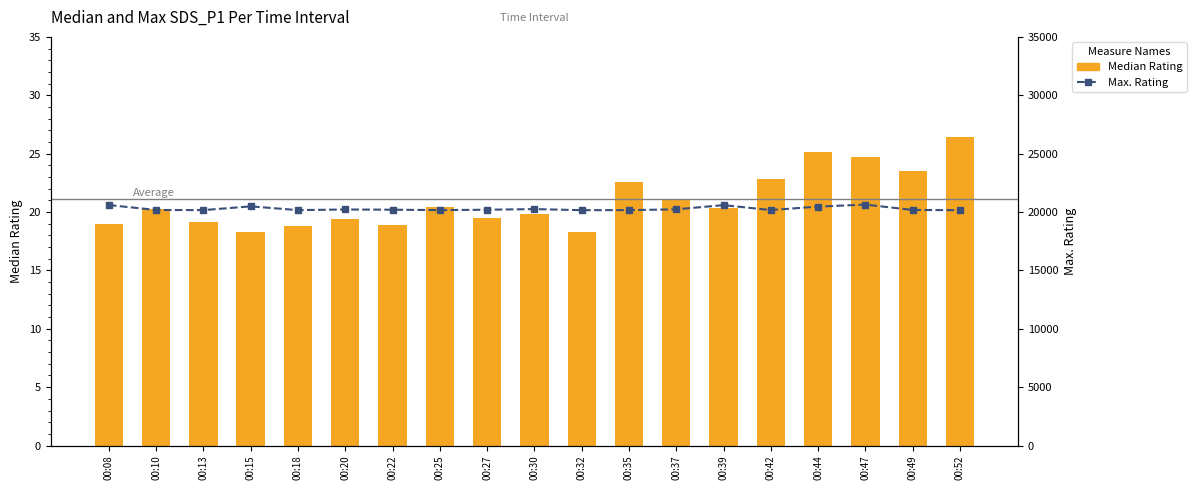

What are all the series names shown in the legend?

Median Rating, Max. Rating